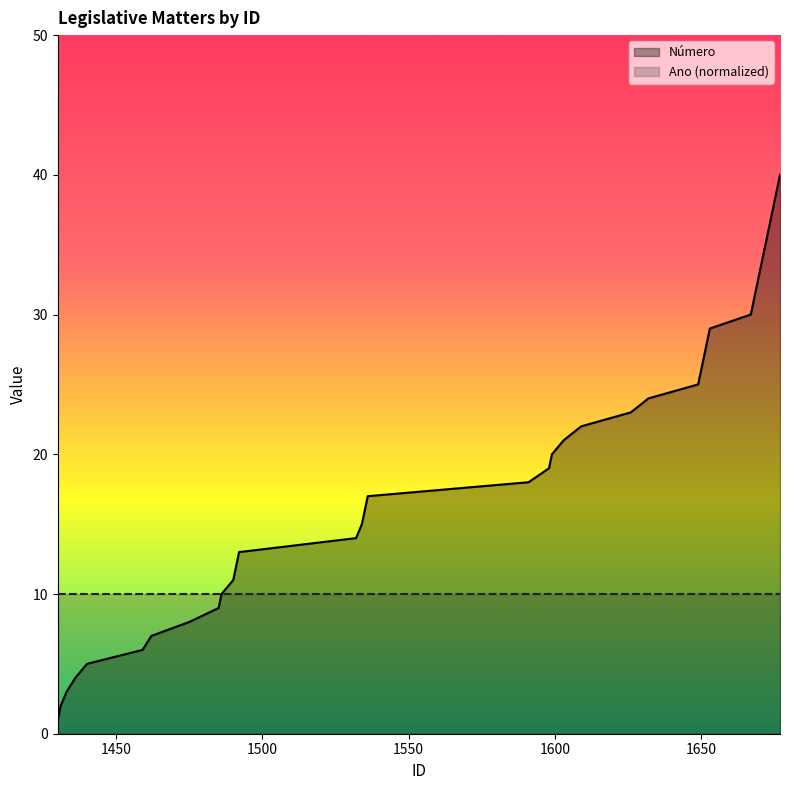

At which label does the data first exceed 21?

1609